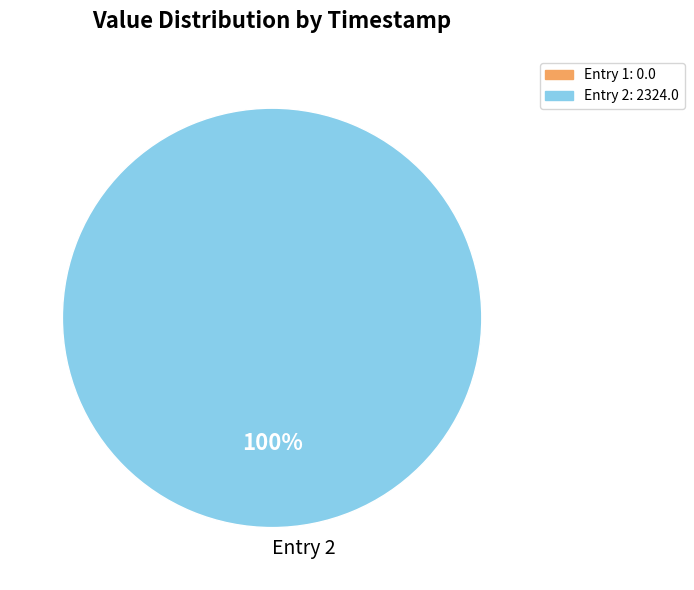

The Entry 2 slice represents 100% of the pie. True or false?

True